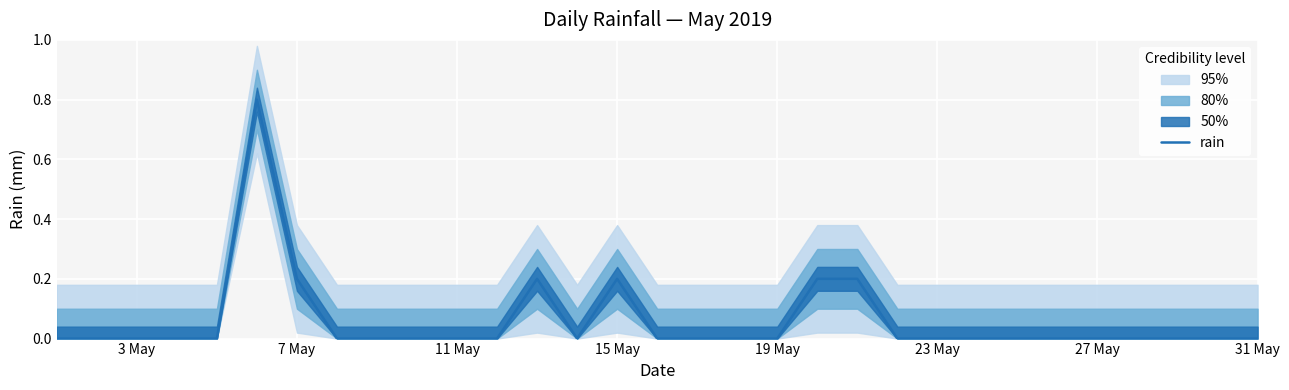

Which category has the lowest value across all series?

3 May